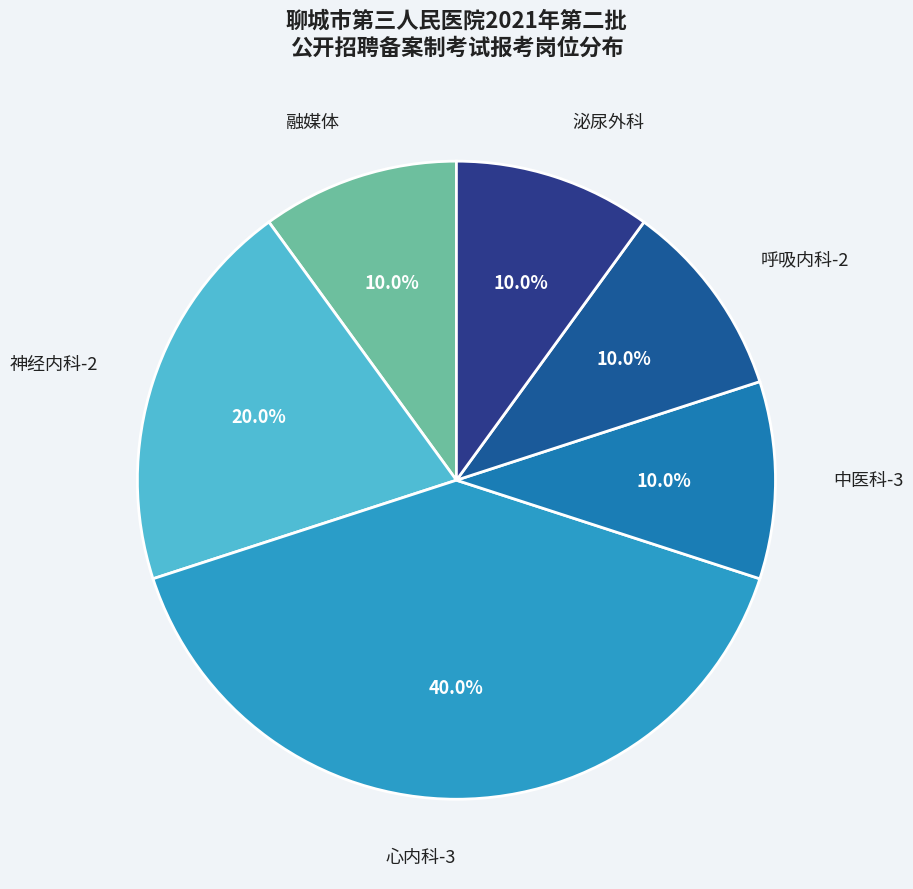

Count the number of slices in the pie.

6